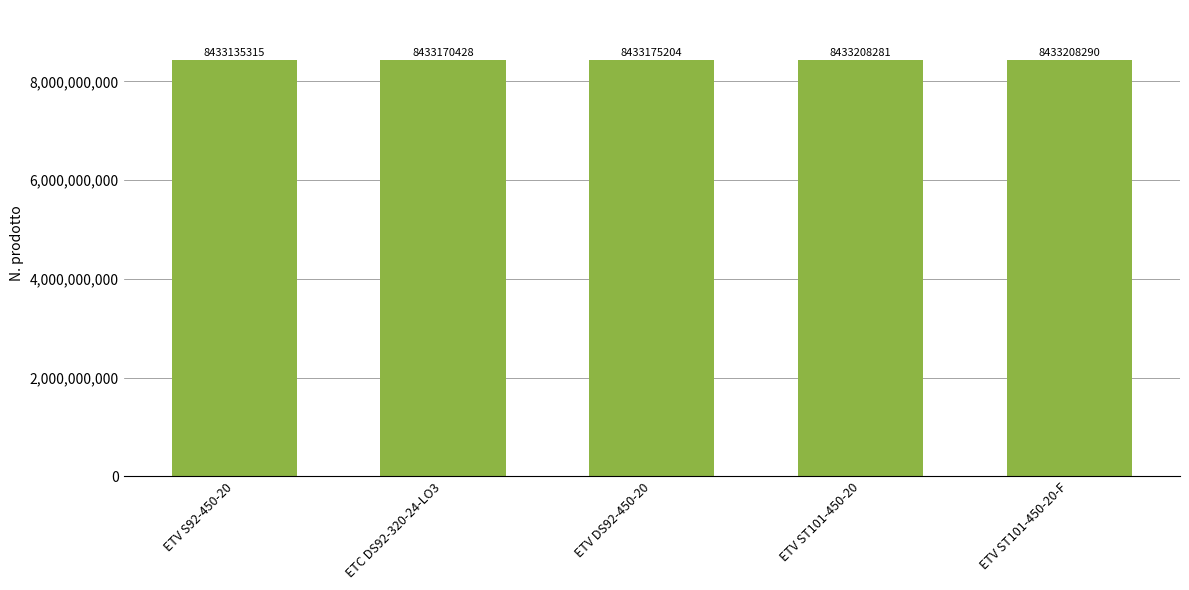

What is the smallest value displayed?

8433135315